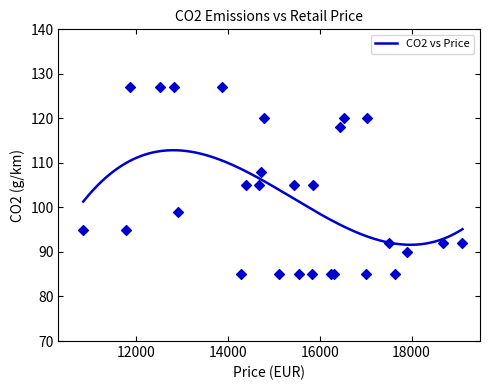

Between 13 and 12, which is larger?

13